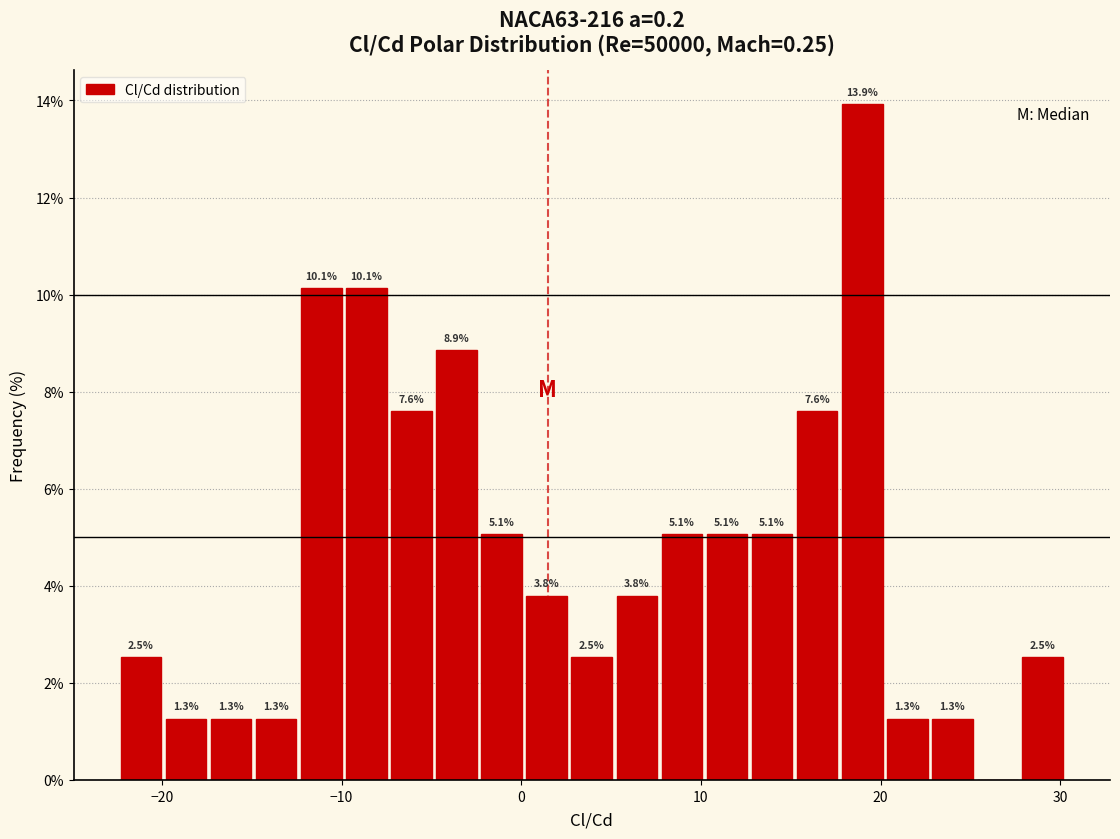

Around what value on the x-axis is the tallest bar? Give the approximate position of its centre, as read against the axis.

19